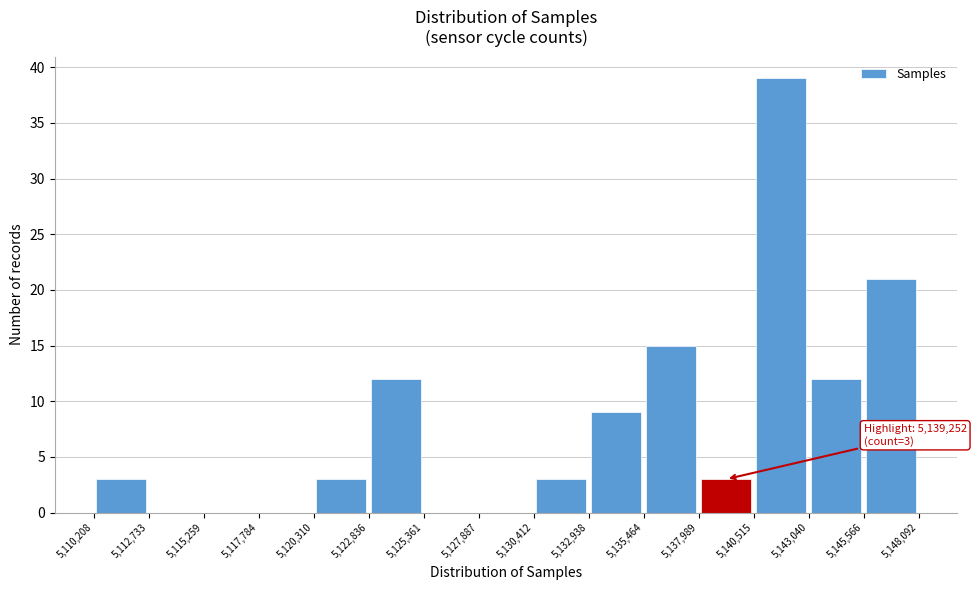

Over which range of the x-axis is the bar tallest?

5,140,515 to 5,143,040